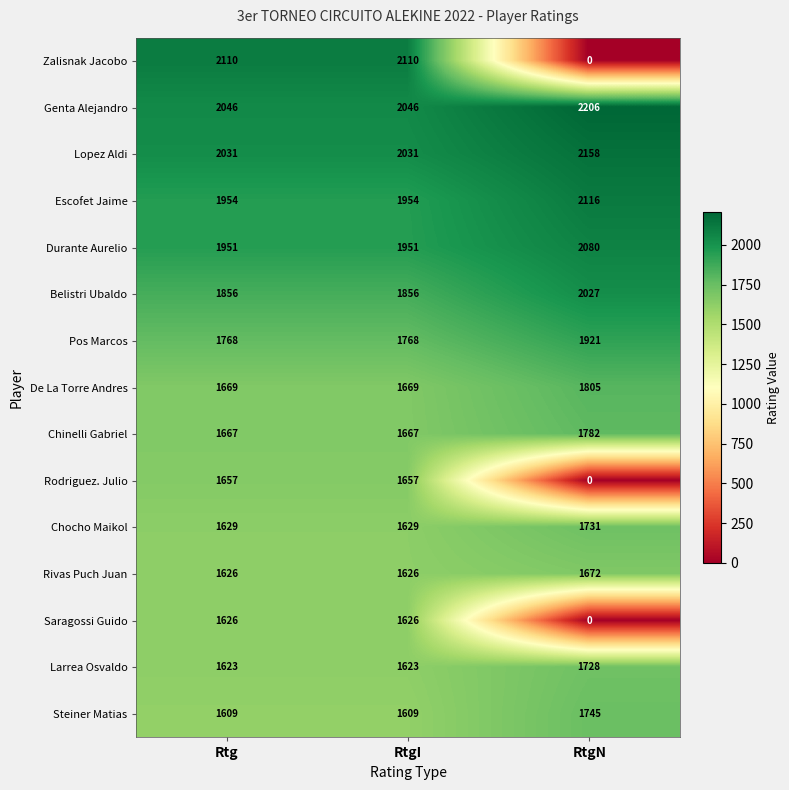

Which series has the largest range (max minus min)?

Zalisnak Jacobo